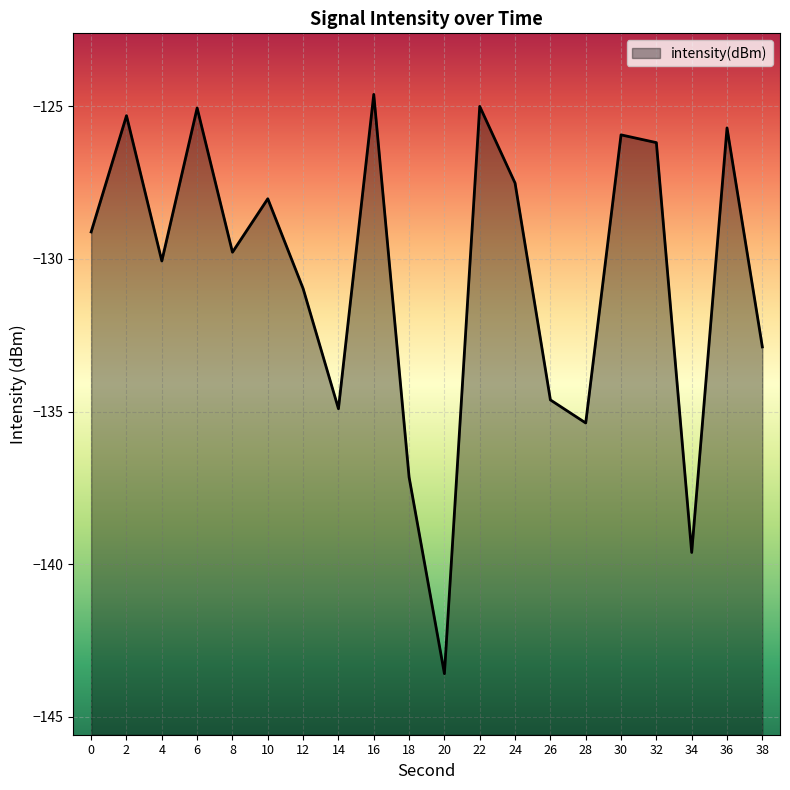

Where does the data first go above -129?

2